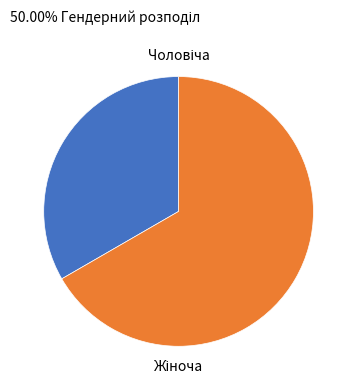

Is there any slice that represents more than half of the pie?

Yes